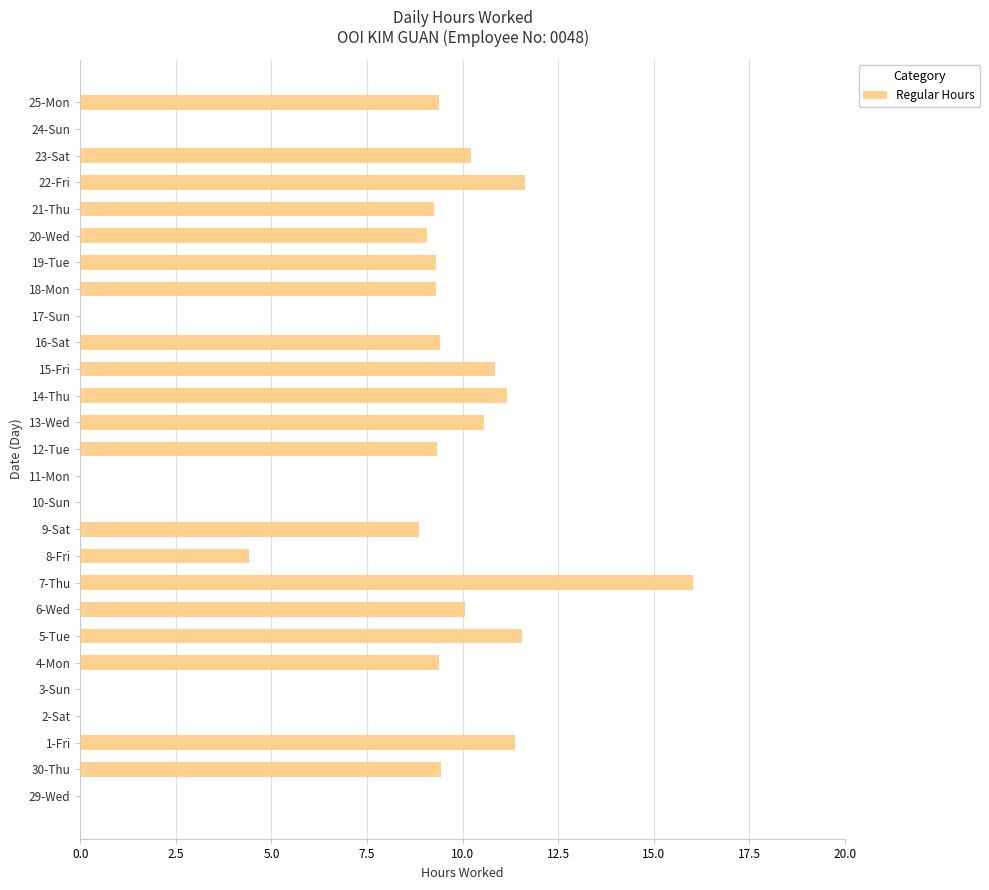

Read the value at 23-Sat.

10.2